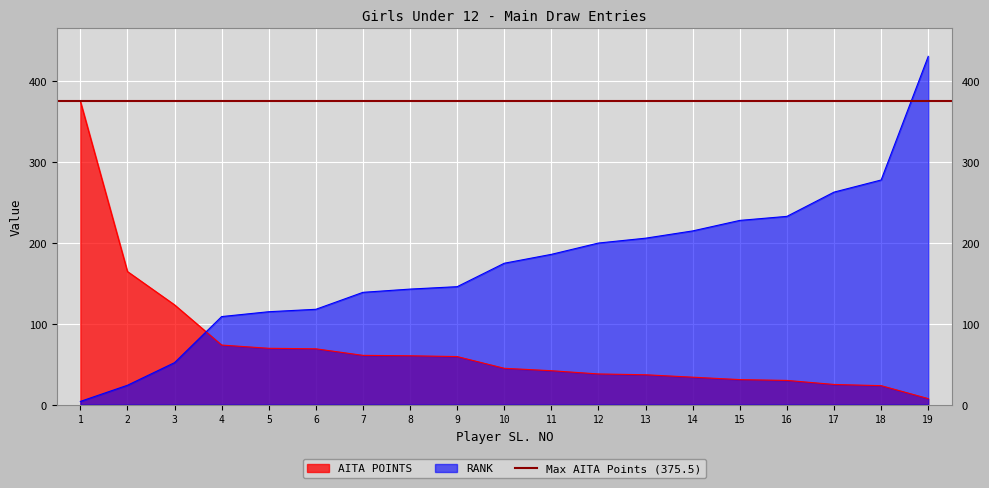

At how many categories does at least one series exceed 224?

6